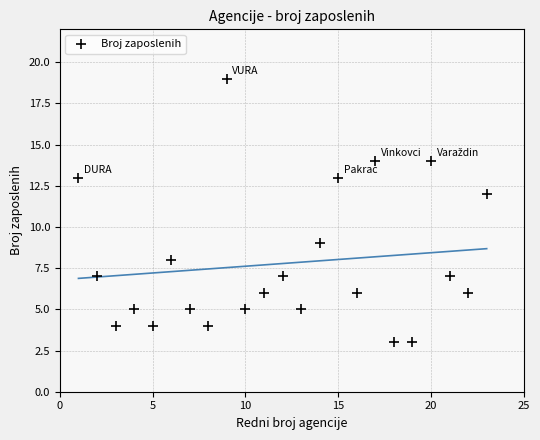

What Y value in the scatter plot is closest to 11?

12